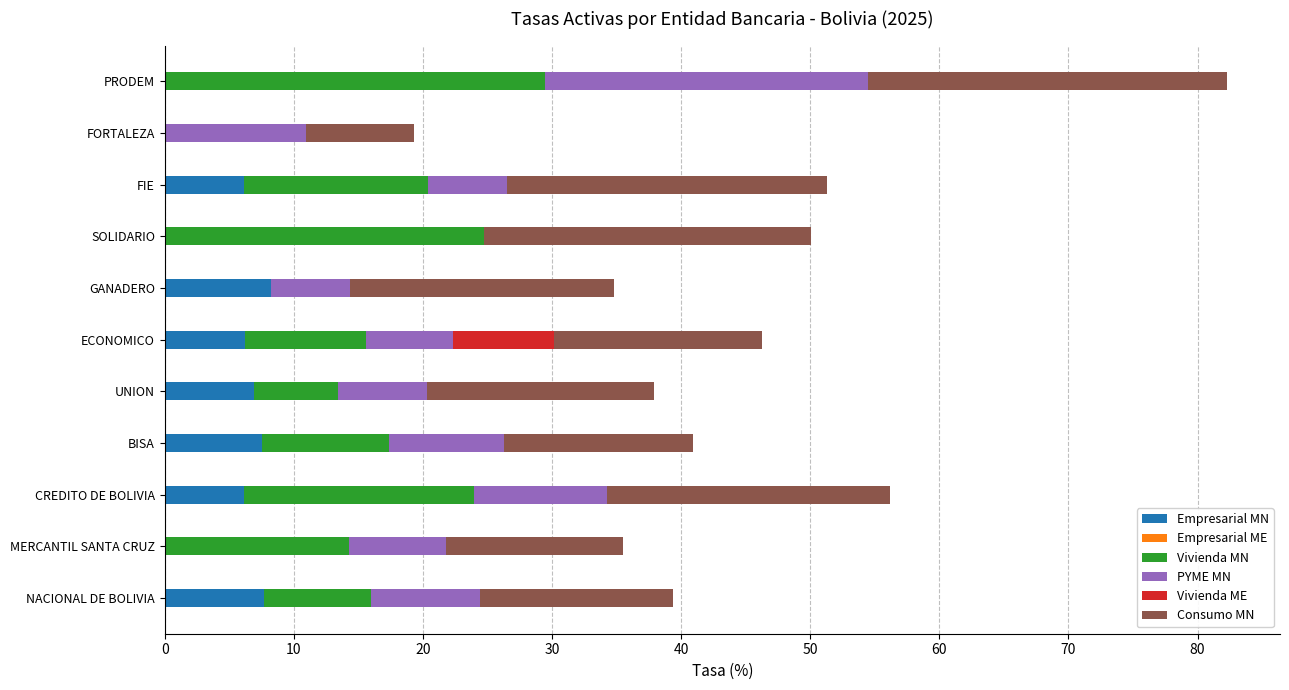

What is the total value across all series at SOLIDARIO?

50.1